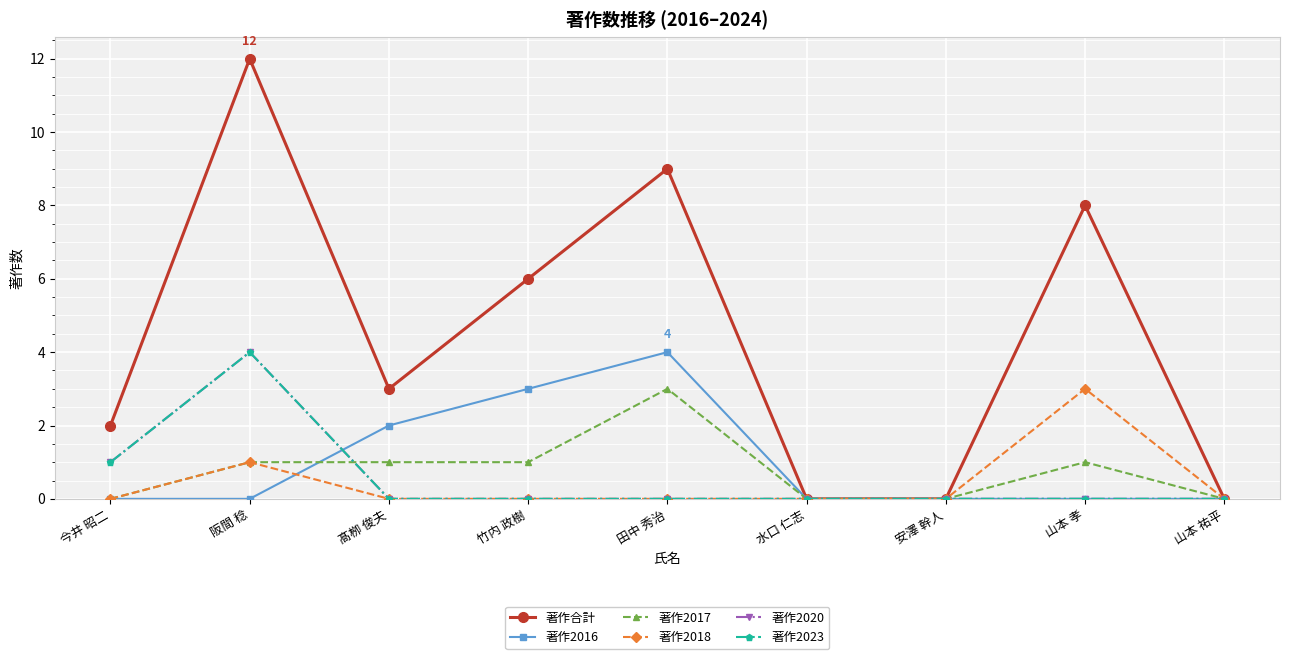

Between 阪間 稔 and 竹内 政樹, which series saw the biggest shift?

著作合計